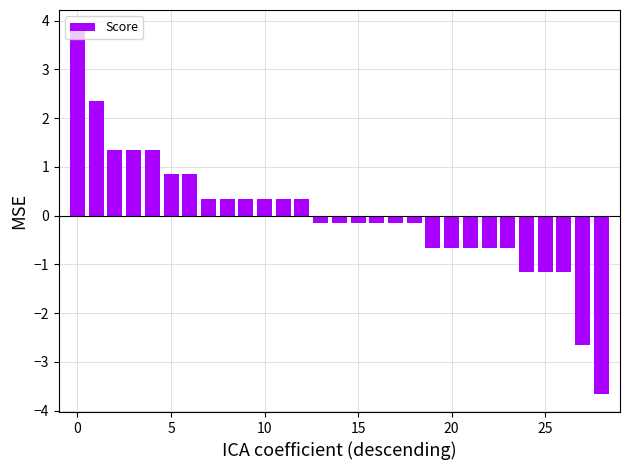

What is the greatest value displayed?

3.8